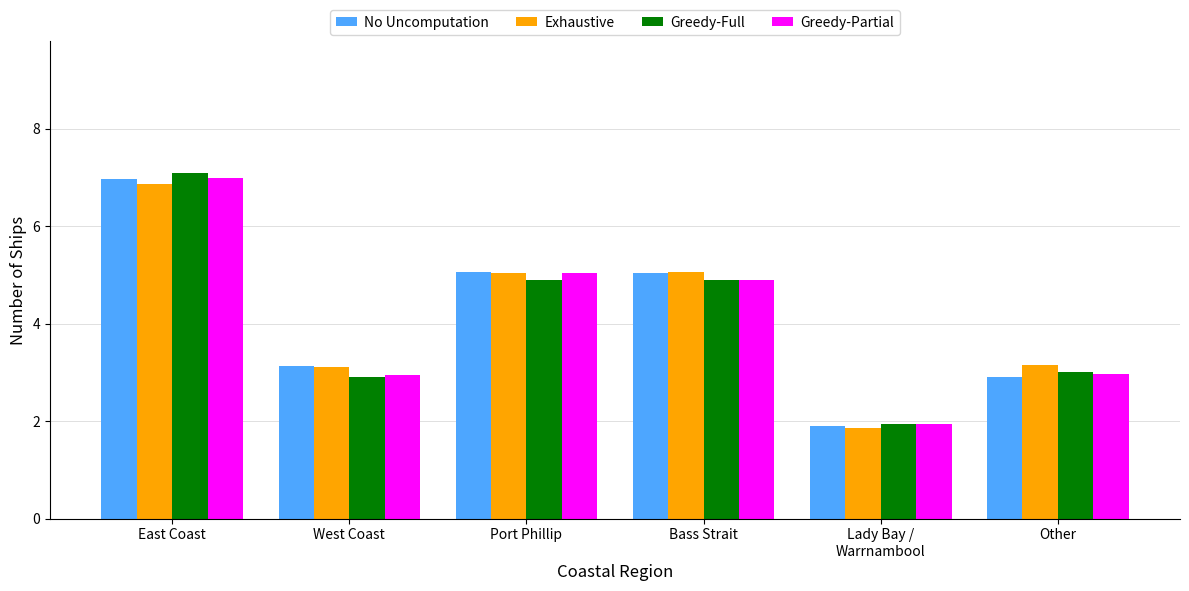

Is the value of Exhaustive at Port Phillip greater than the value of No Uncomputation at East Coast?

No